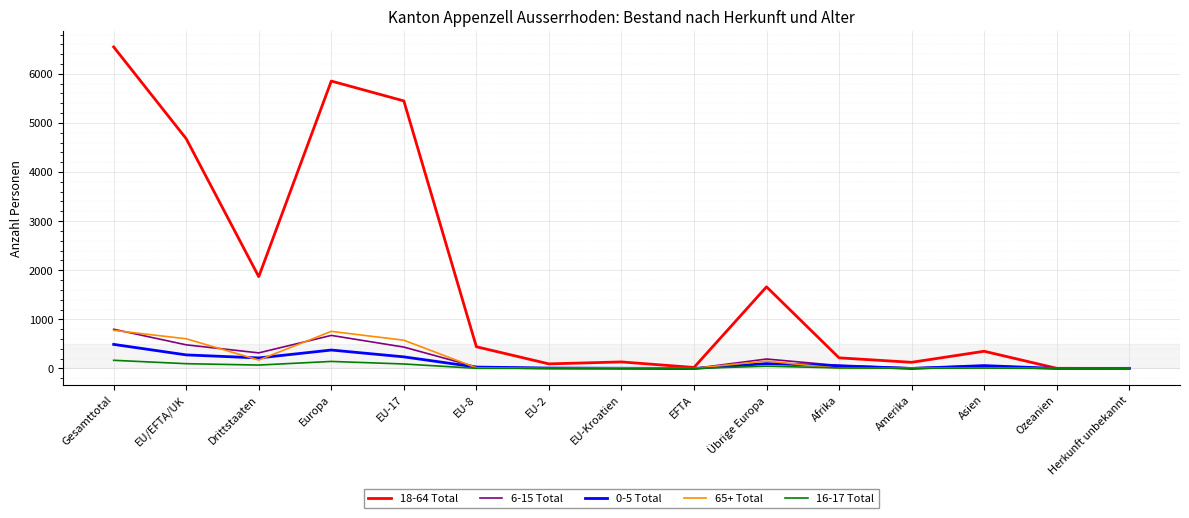

The 16-17 Total series shows 91 at EU-17. True or false?

True